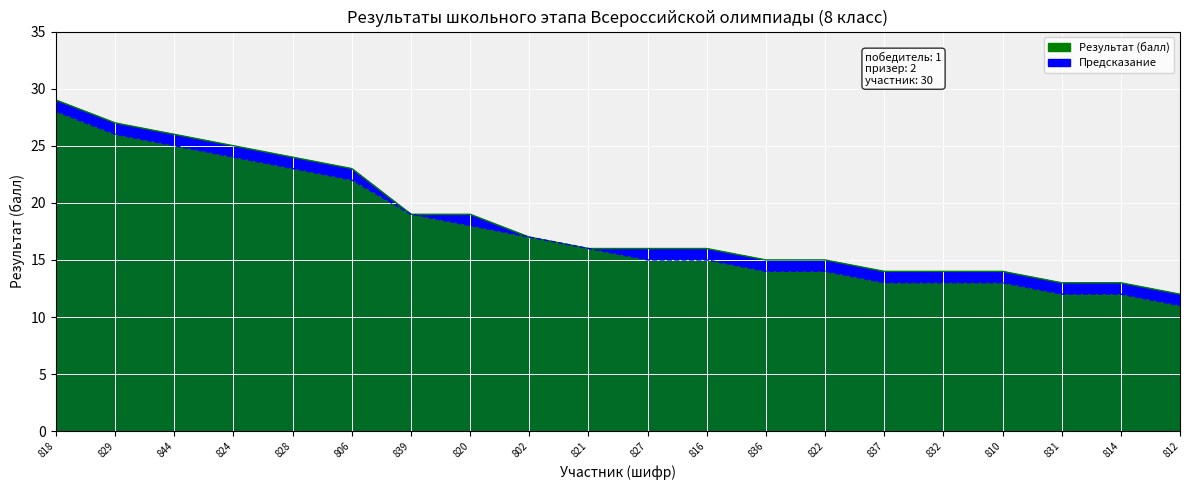

Is the value of Предсказание at 821 greater than the value of Результат (балл) at 810?

Yes